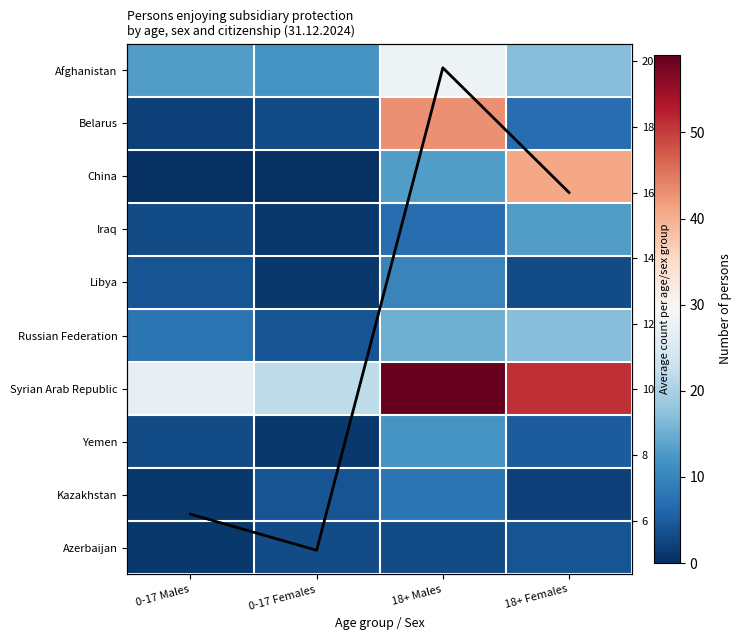

The value of Azerbaijan at 18+ Males is 3.0. True or false?

True